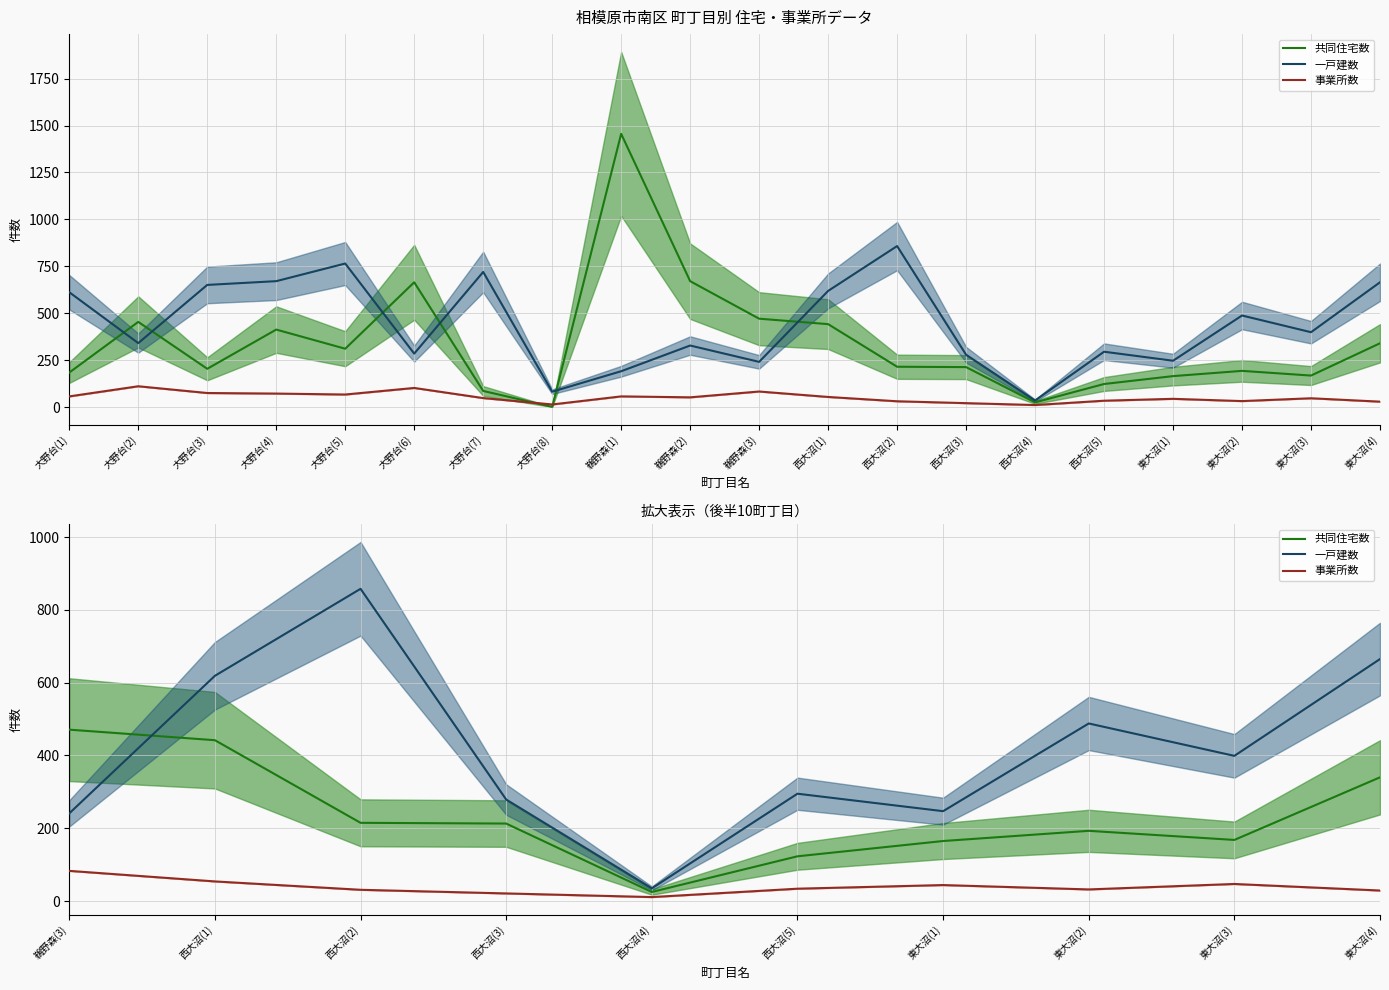

Reading left to right, transcribe all the data shown in this chart.

共同住宅数: 471	442	215	213	25	123	165	193	168	340
一戸建数: 241	619	858	279	35	295	247	488	399	665
事業所数: 83	54	31	21	11	34	44	32	47	29